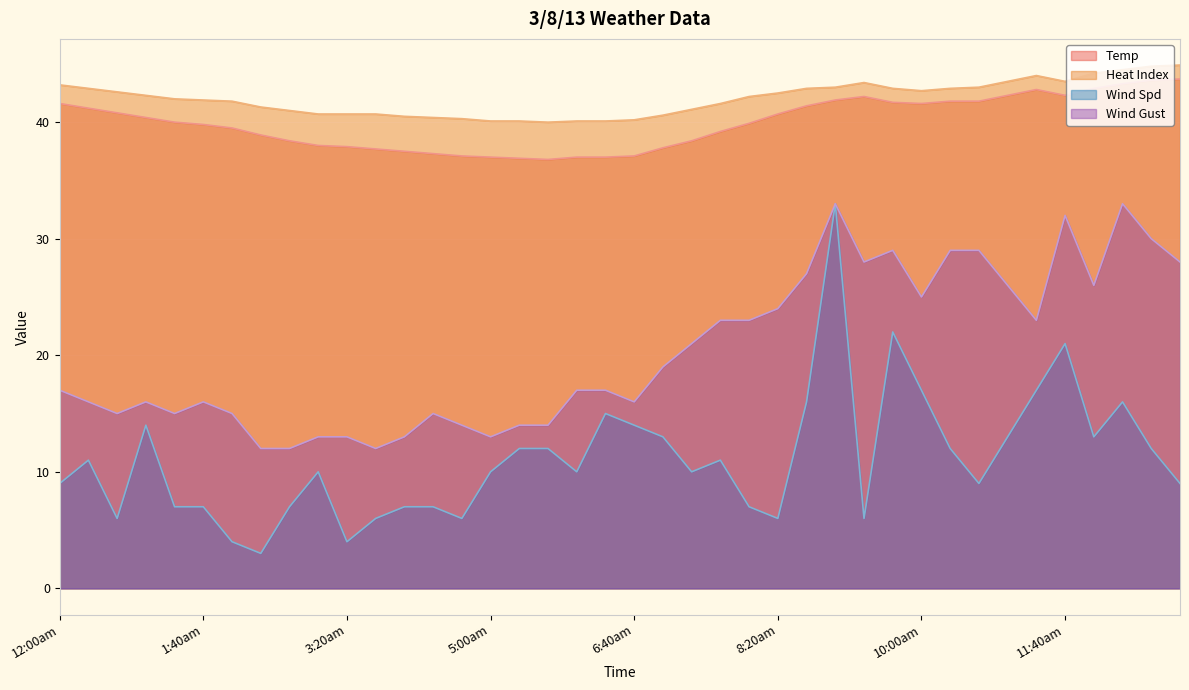

At which category is the sum across all series the highest?

9:00am